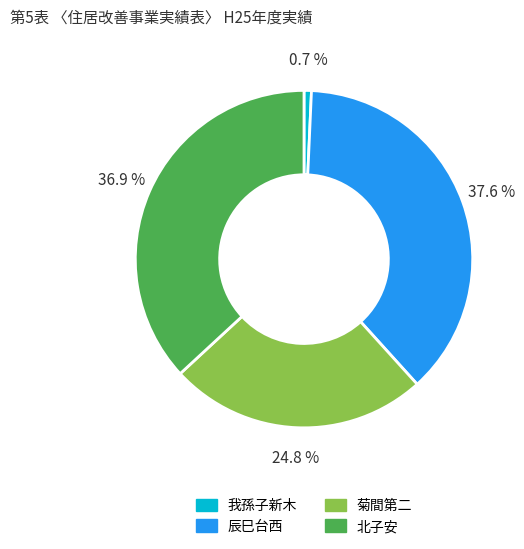

Combined, do 菊間第二 and 我孫子新木 account for over 50%?

No